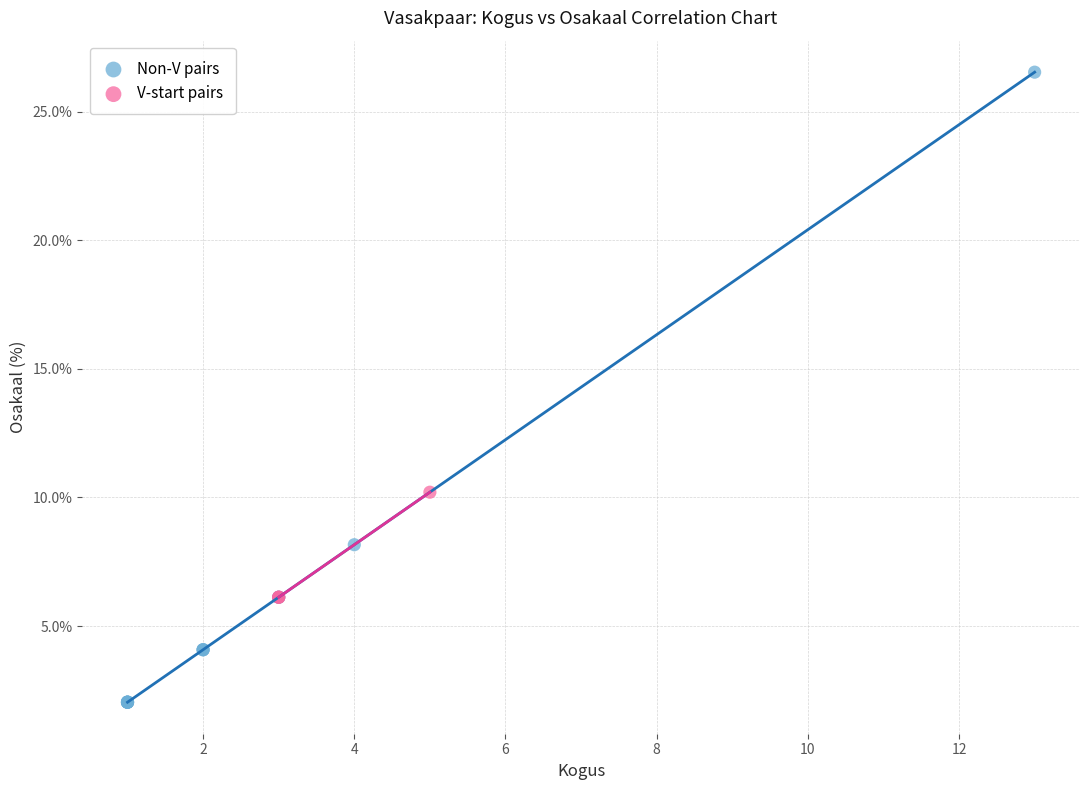

Which series has the widest spread of Y values?

Non-V pairs